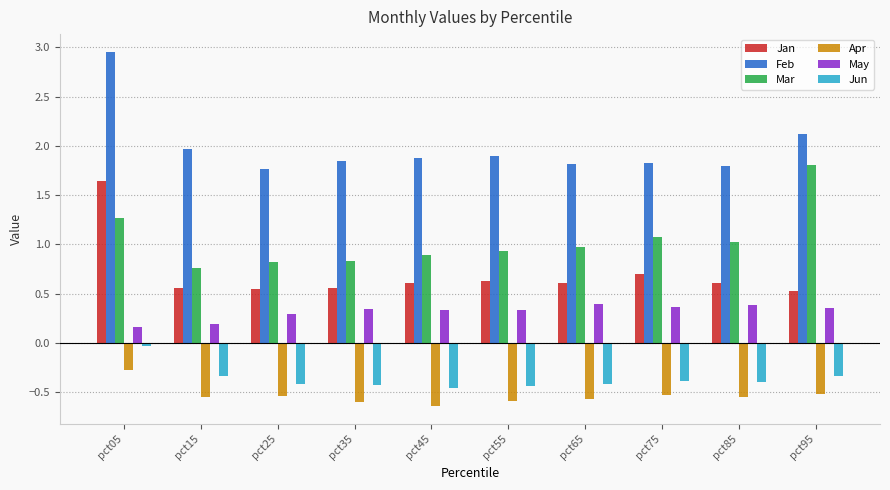

At which category does the chart reach its peak across all series?

pct05